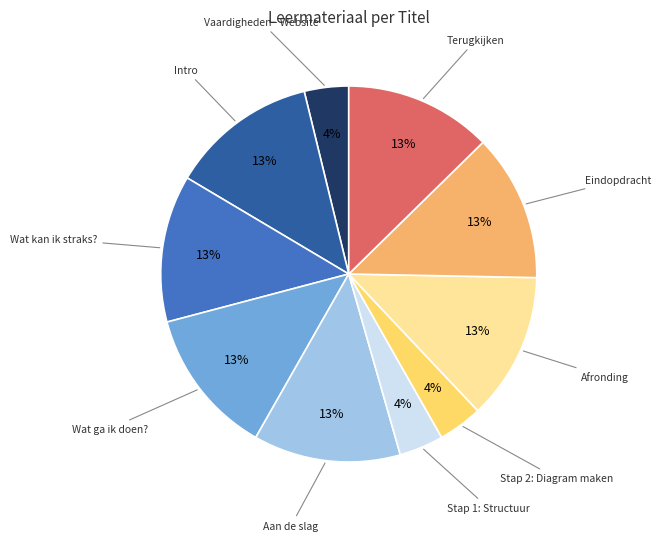

To the nearest percent, what is the average slice percentage?

10%